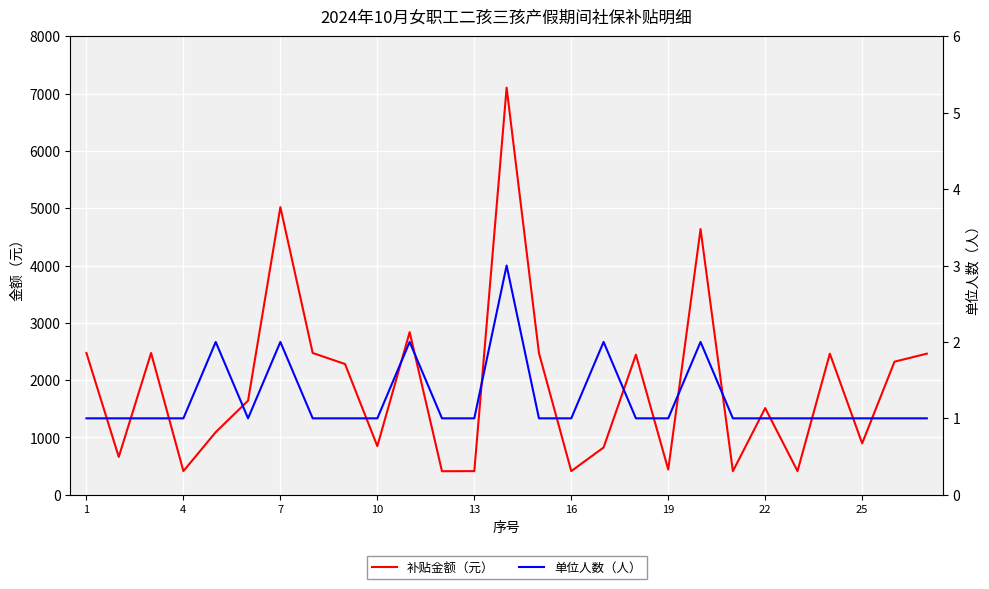

What is the minimum value for 补贴金额（元）?

410.3